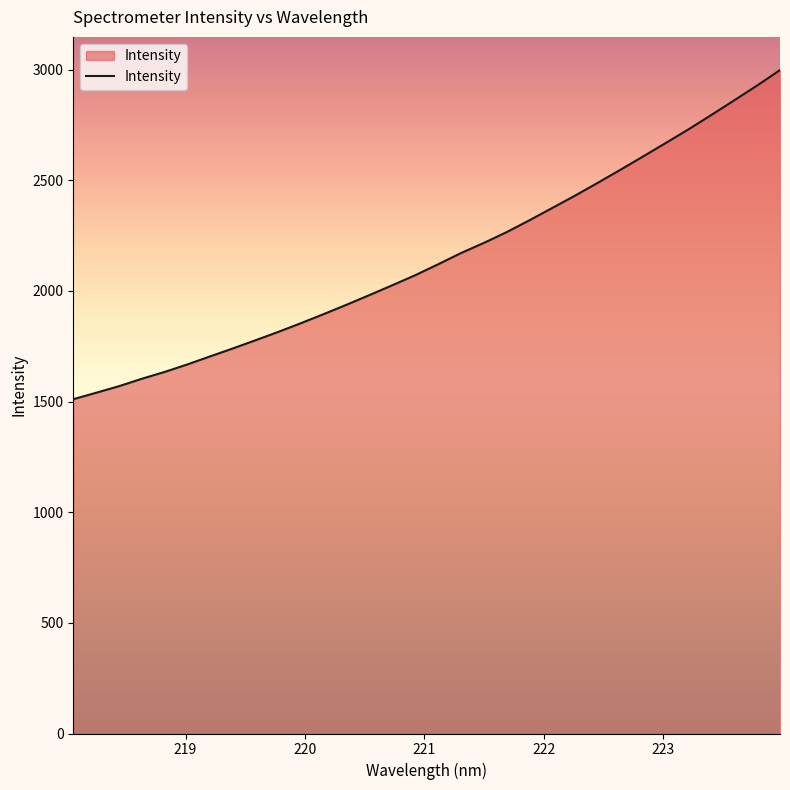

What is the difference between the maximum and minimum values?

1487.2